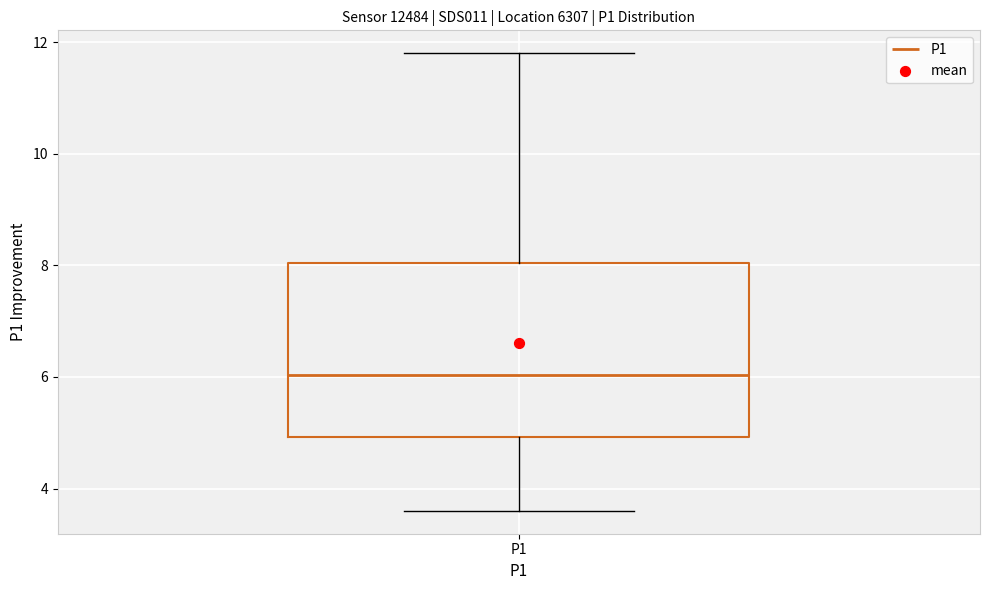

Transcribe this box plot: give where the median line is, the range the box spans, and where the two whiskers end, as read against the y-axis. The values are not printed on the chart, so give them approximately, as read against the axis.

median 6.0, box 5.0 to 8.0, whiskers 3.6 to 11.8